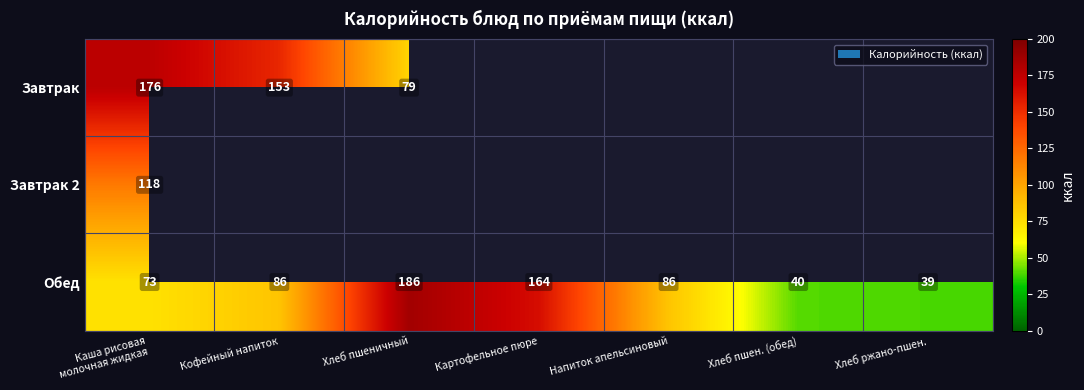

Count the number of categories in the chart.

7